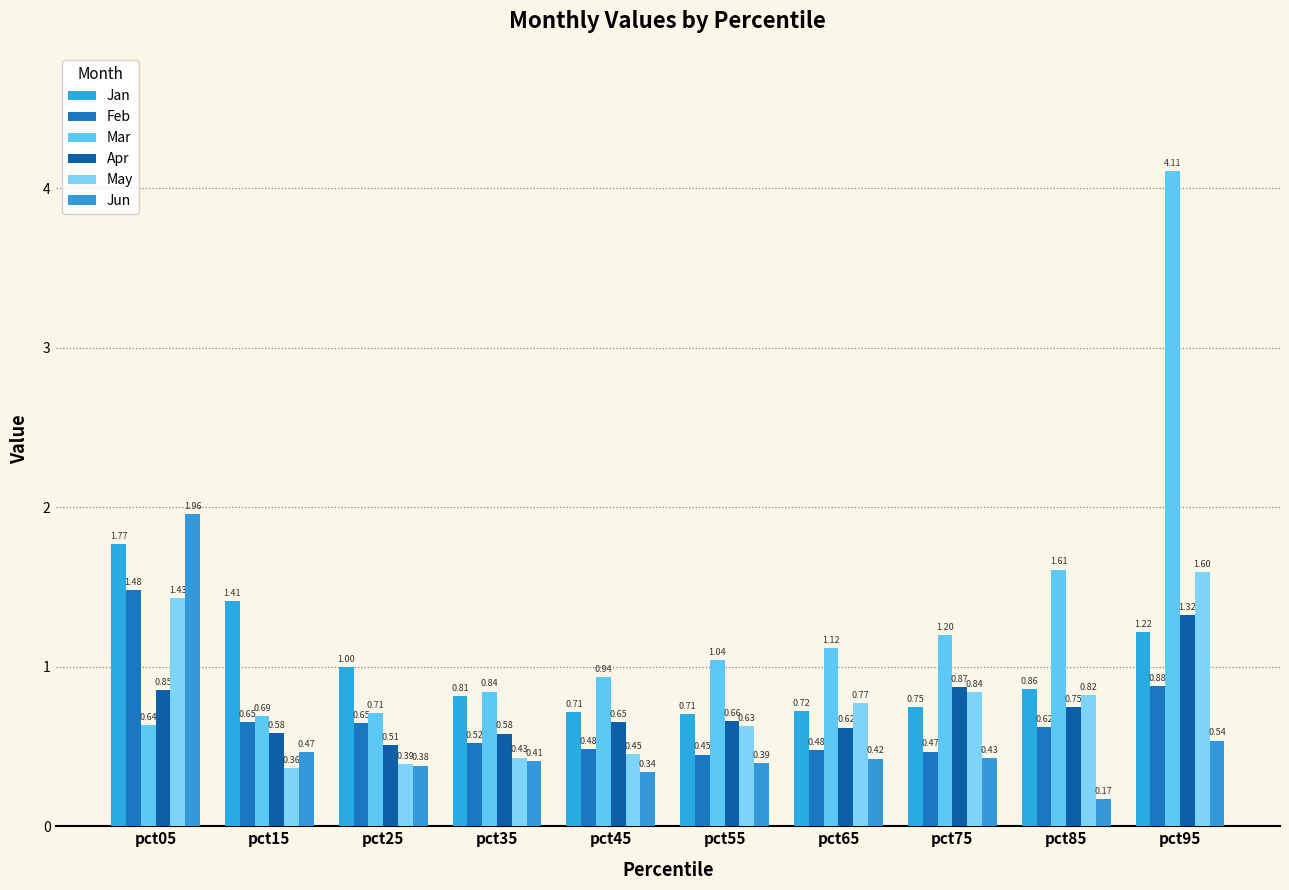

At which category is the sum across all series the highest?

pct95